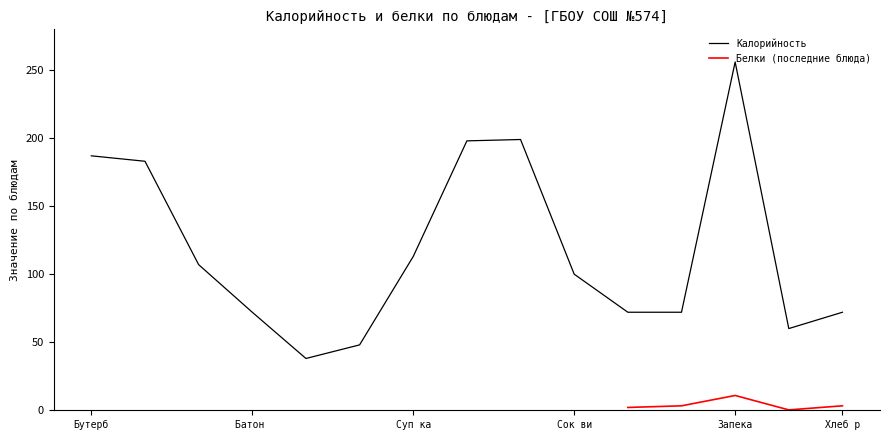

The value of Калорийность at Хлеб р is 72. True or false?

True